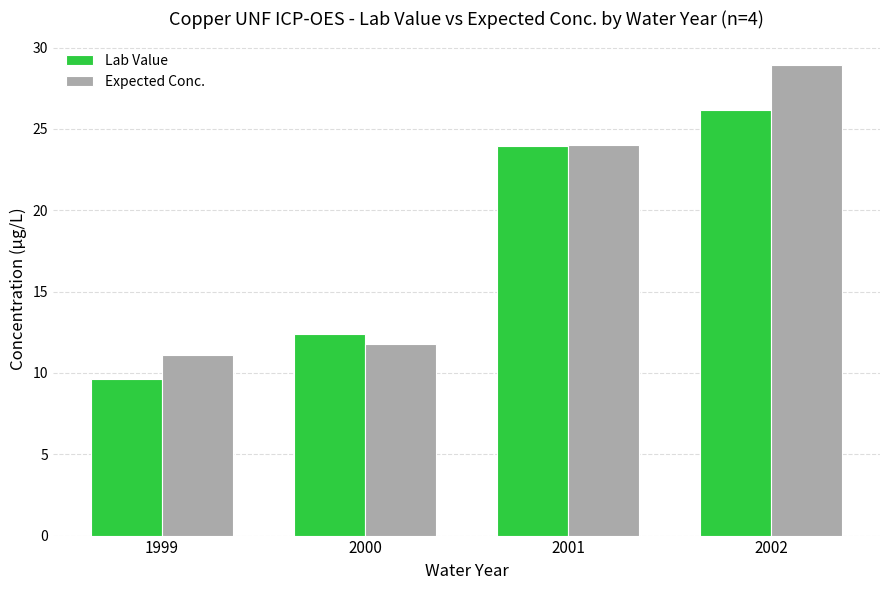

What is the sum of all Lab Value values?

72.1